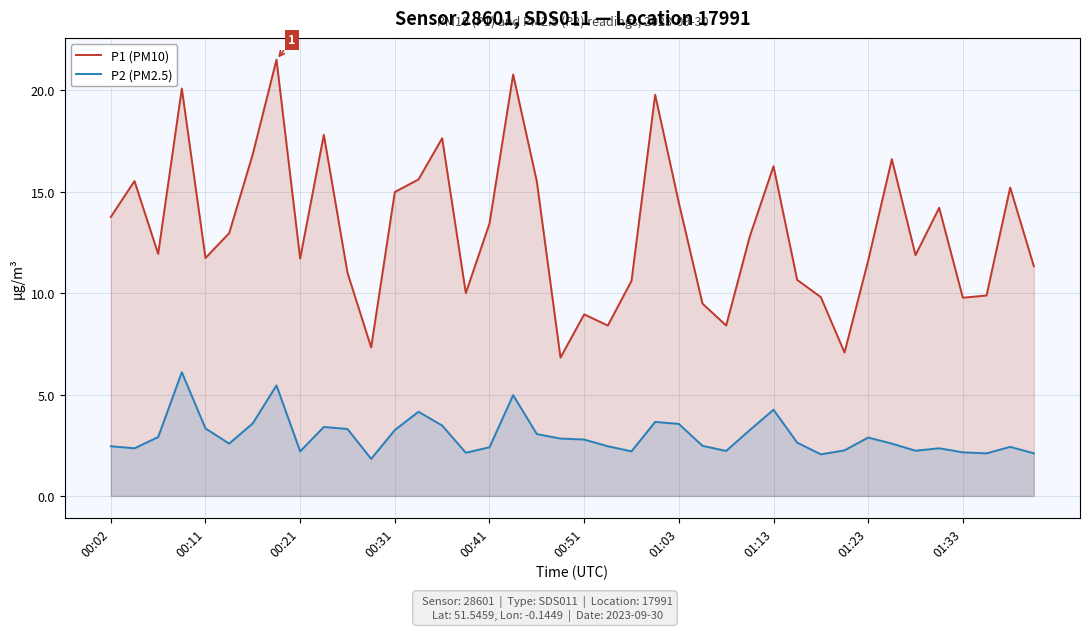

Which series has the largest total across all categories?

P1 (PM10)